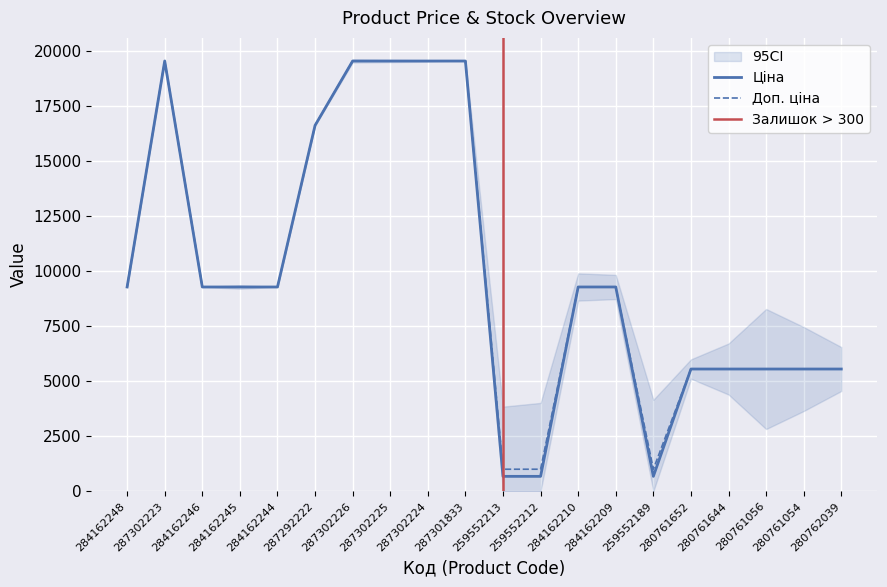

The value of Ціна at 280761644 is 5560.3. True or false?

True